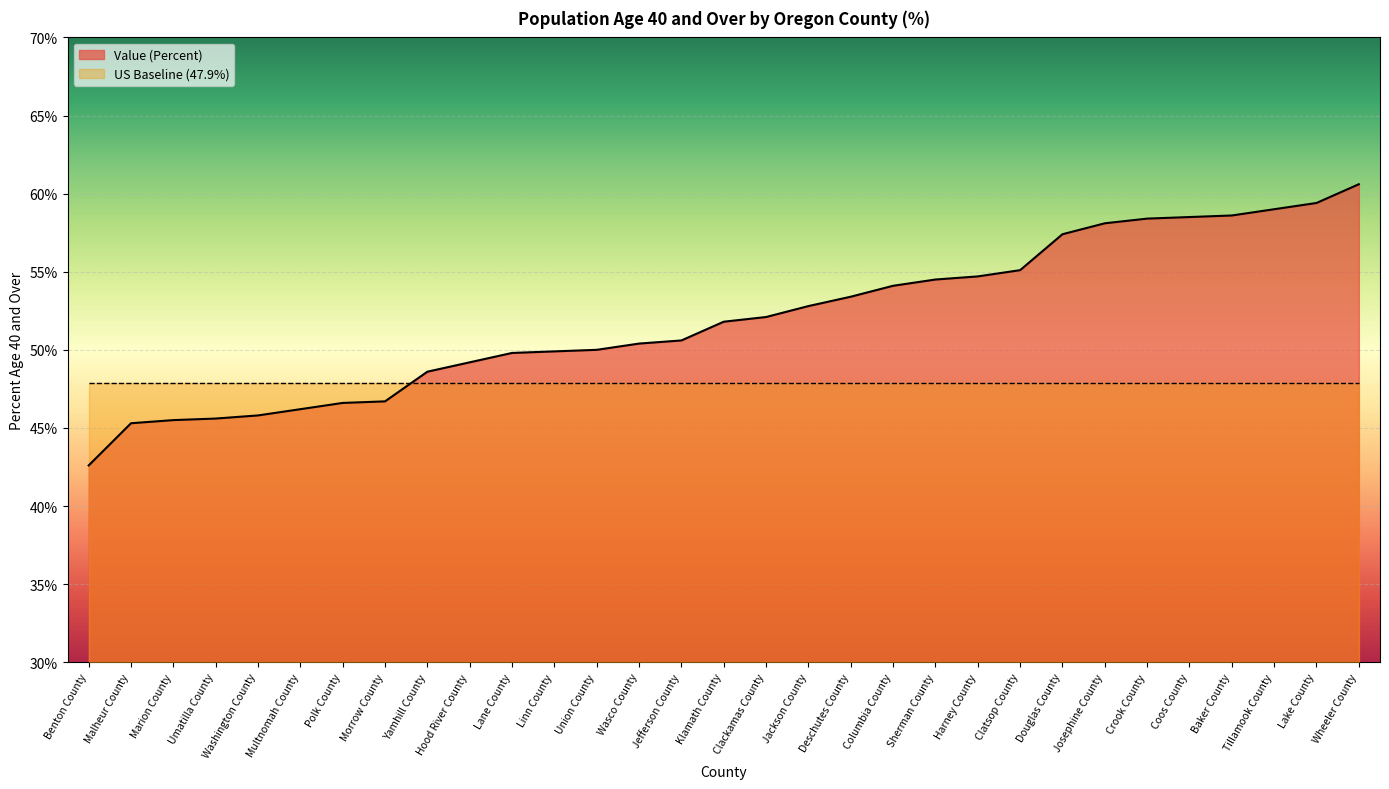

Is it true that the value at Sherman County is 54.5?

True